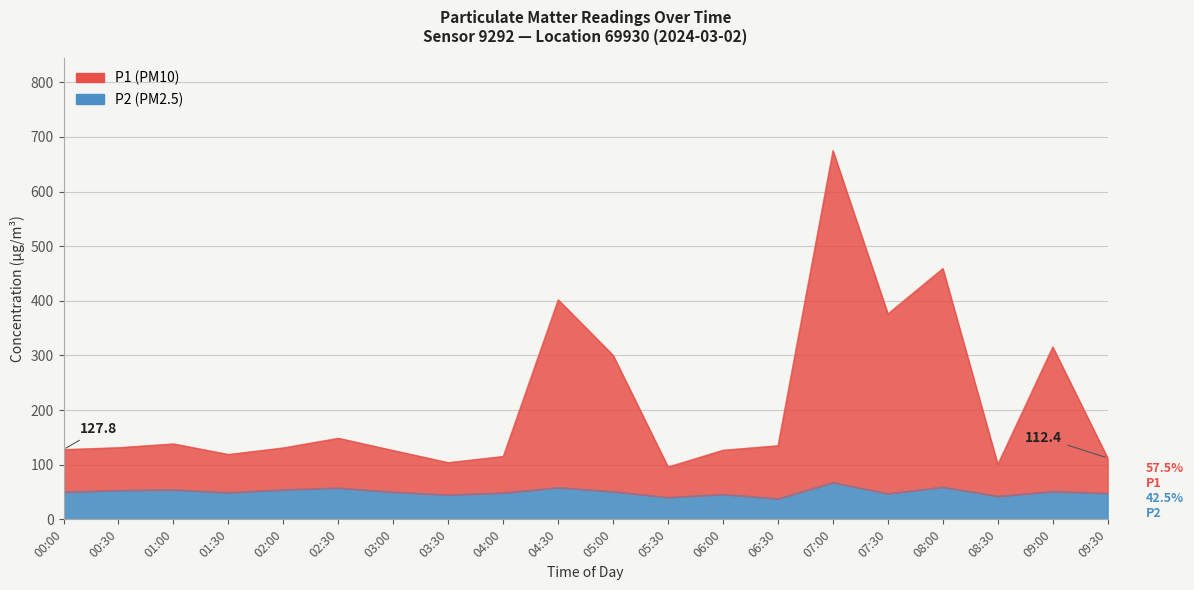

How many series are shown in this chart?

2